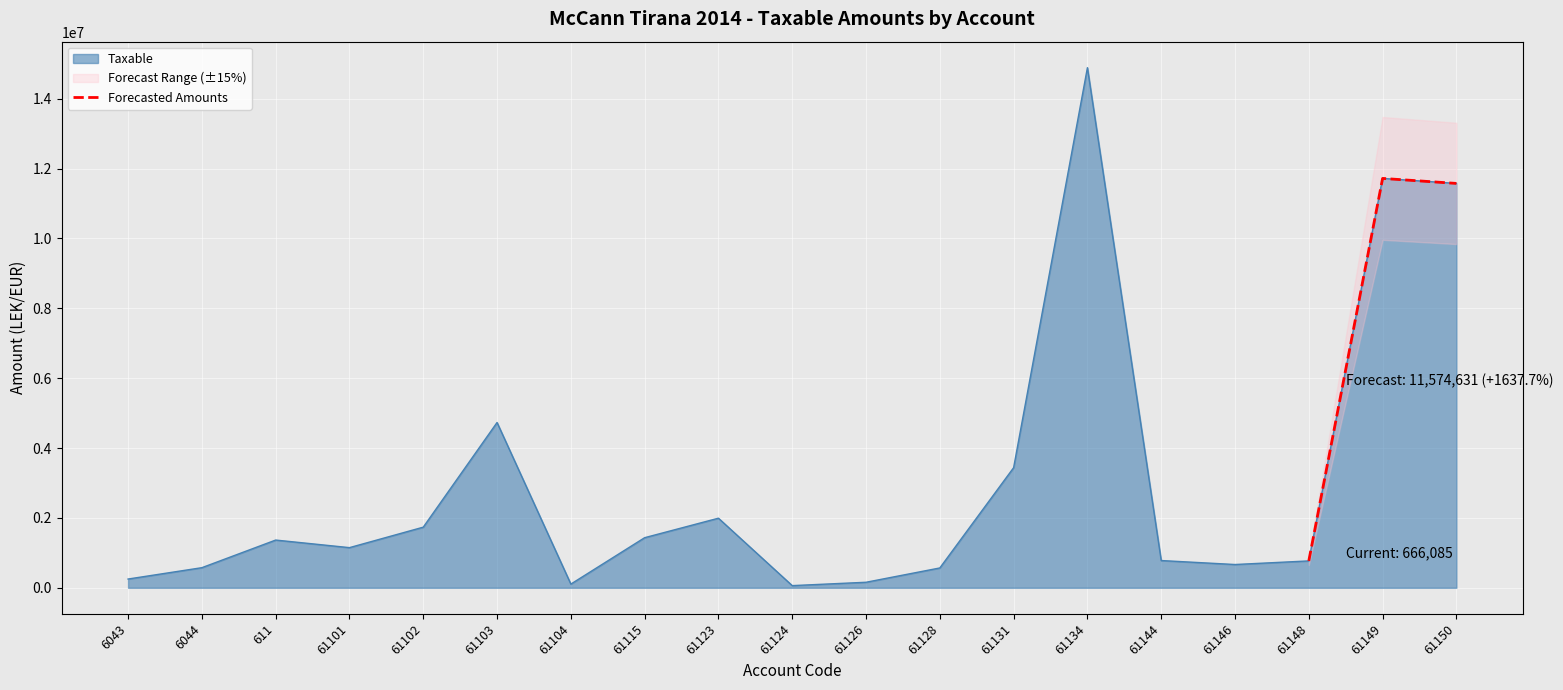

Which has a higher value, 61148 or 61149?

61149